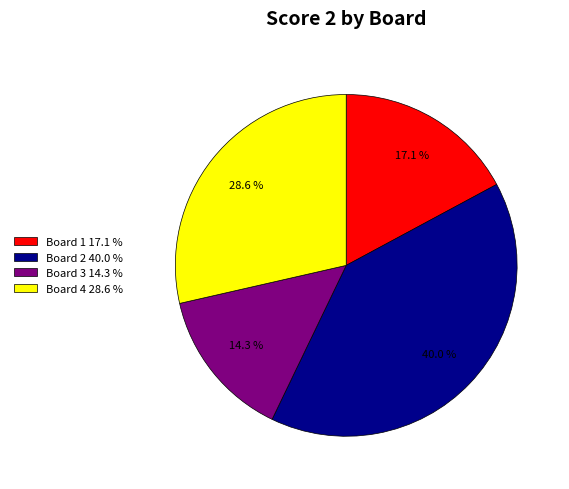

Count the number of slices in the pie.

4